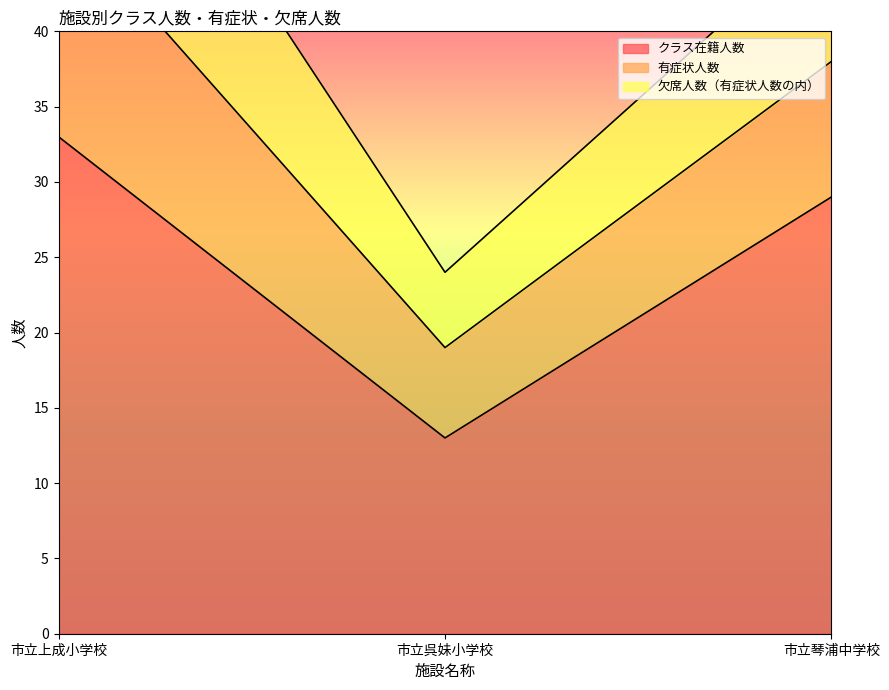

Is the value of 有症状人数 at 市立琴浦中学校 greater than the value of 欠席人数（有症状人数の内） at 市立呉妹小学校?

Yes